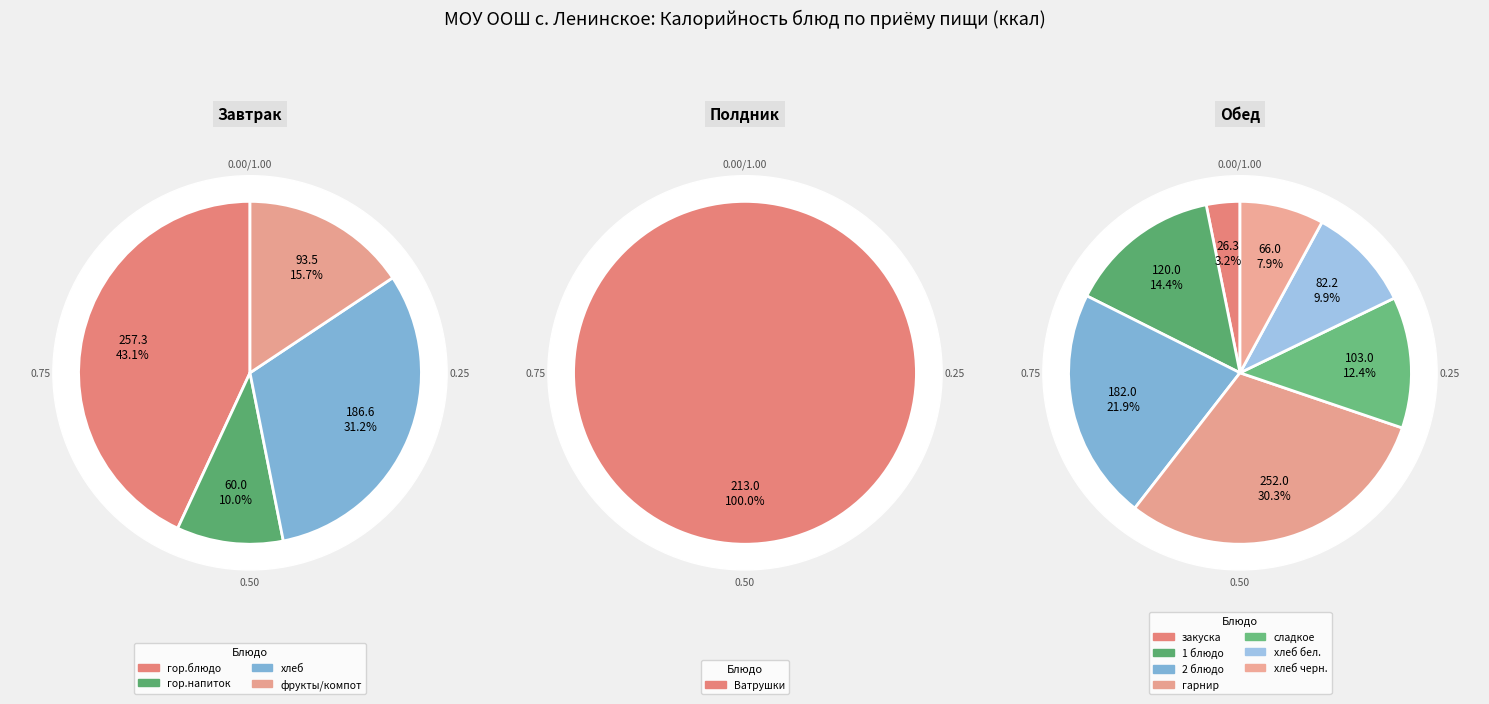

Which category has the biggest portion of the pie?

гор.блюдо